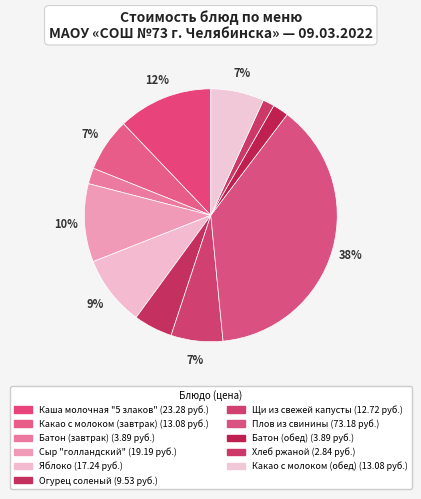

Does Батон (обед) account for over 50% of the chart?

No